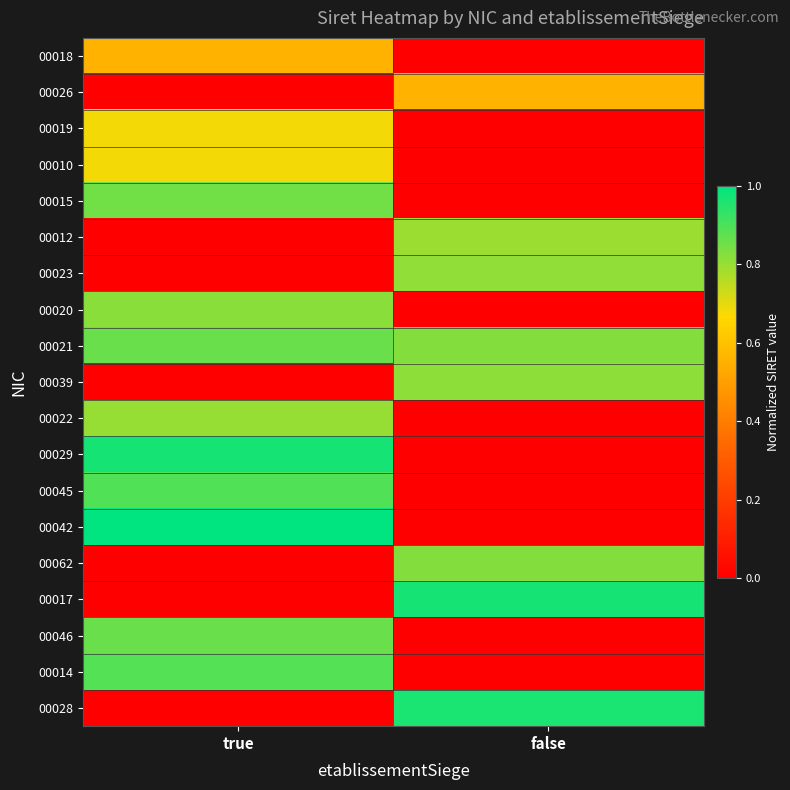

Reading left to right, list all the values displayed in this chart.

00018: true=0.6	false=0.0
00026: true=0.0	false=0.6
00019: true=0.7	false=0.0
00010: true=0.7	false=0.0
00015: true=0.9	false=0.0
00012: true=0.0	false=0.8
00023: true=0.0	false=0.8
00020: true=0.8	false=0.0
00021: true=0.9	false=0.8
00039: true=0.0	false=0.8
00022: true=0.8	false=0.0
00029: true=1.0	false=0.0
00045: true=0.9	false=0.0
00042: true=1.0	false=0.0
00062: true=0.0	false=0.8
00017: true=0.0	false=1.0
00046: true=0.9	false=0.0
00014: true=0.9	false=0.0
00028: true=0.0	false=1.0